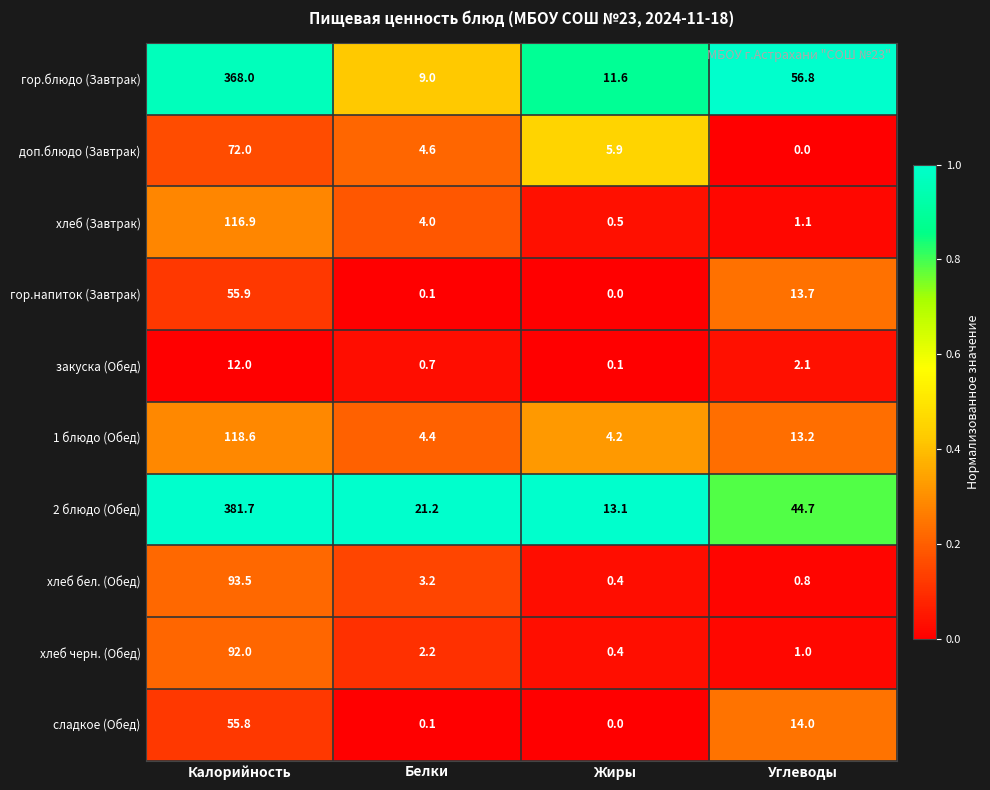

What is the sum of all закуска (Обед) values?

14.9